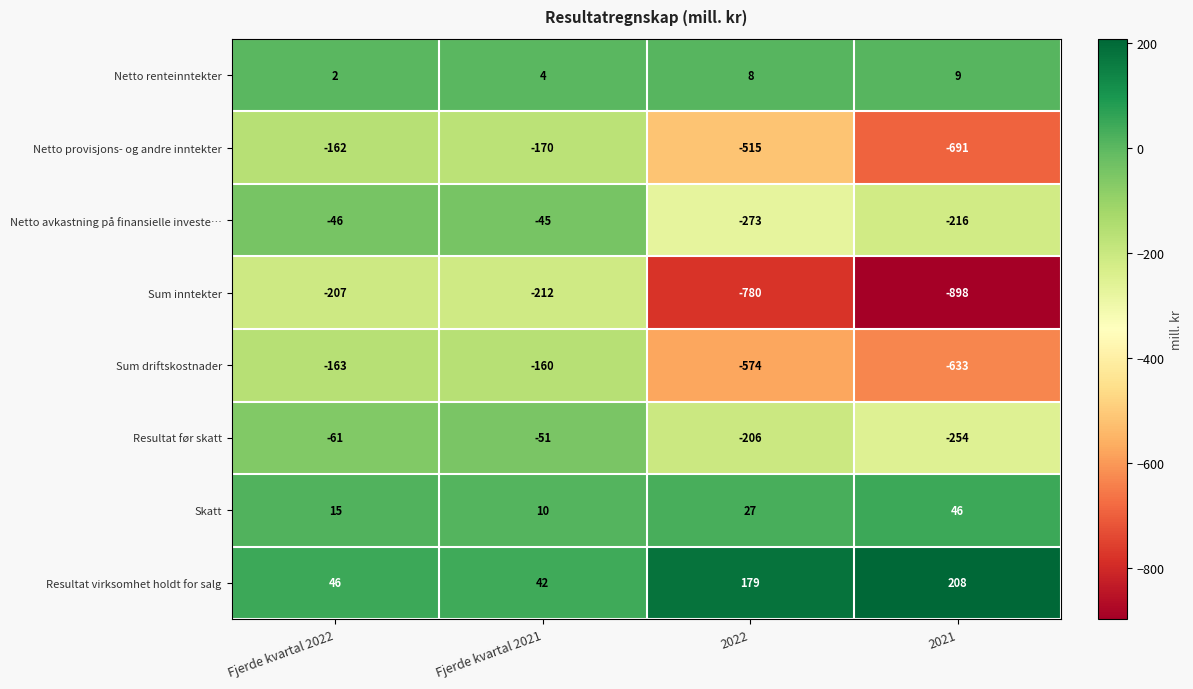

What is the total value across all series at 2022?

-2134